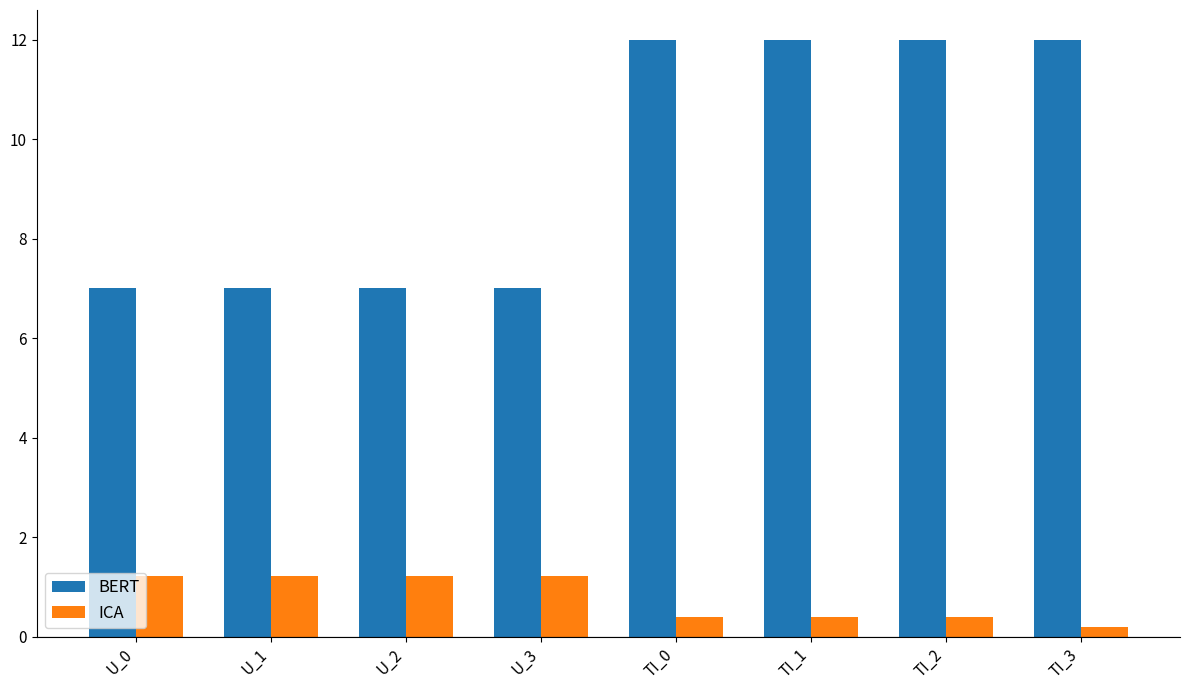

Which label corresponds to the smallest value in the chart?

TI_3